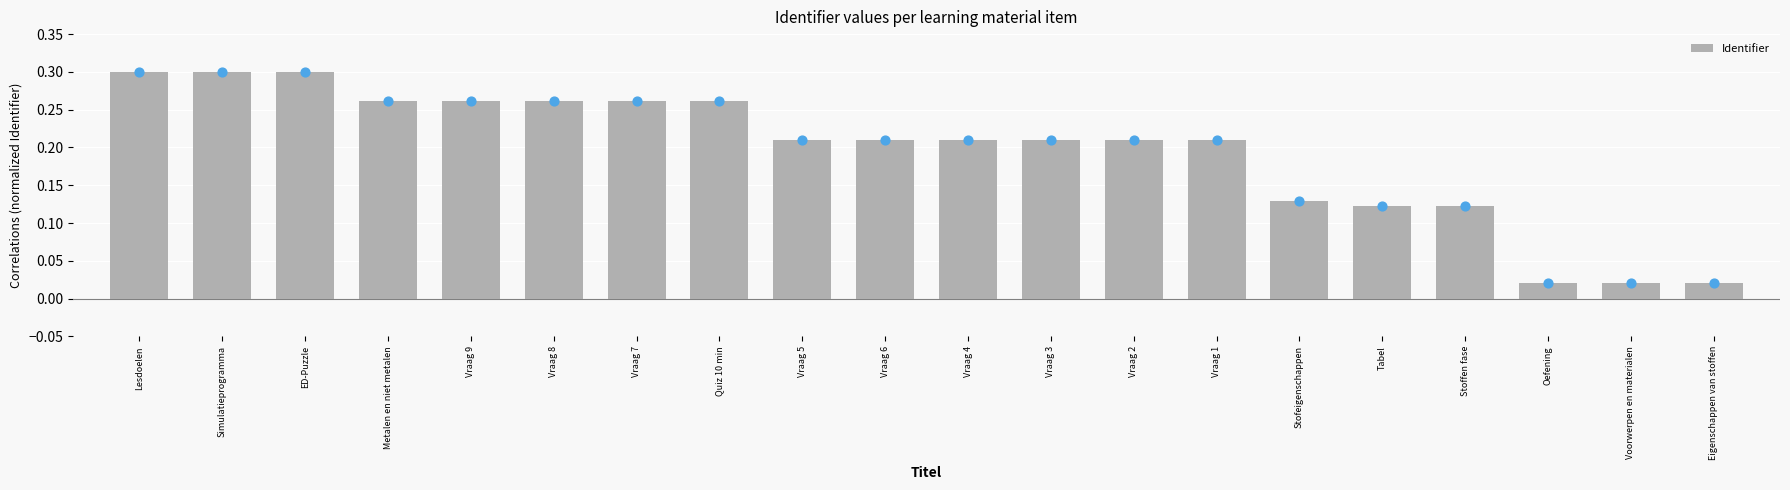

Which has a higher value, Stofeigenschappen or Voorwerpen en materialen?

Stofeigenschappen